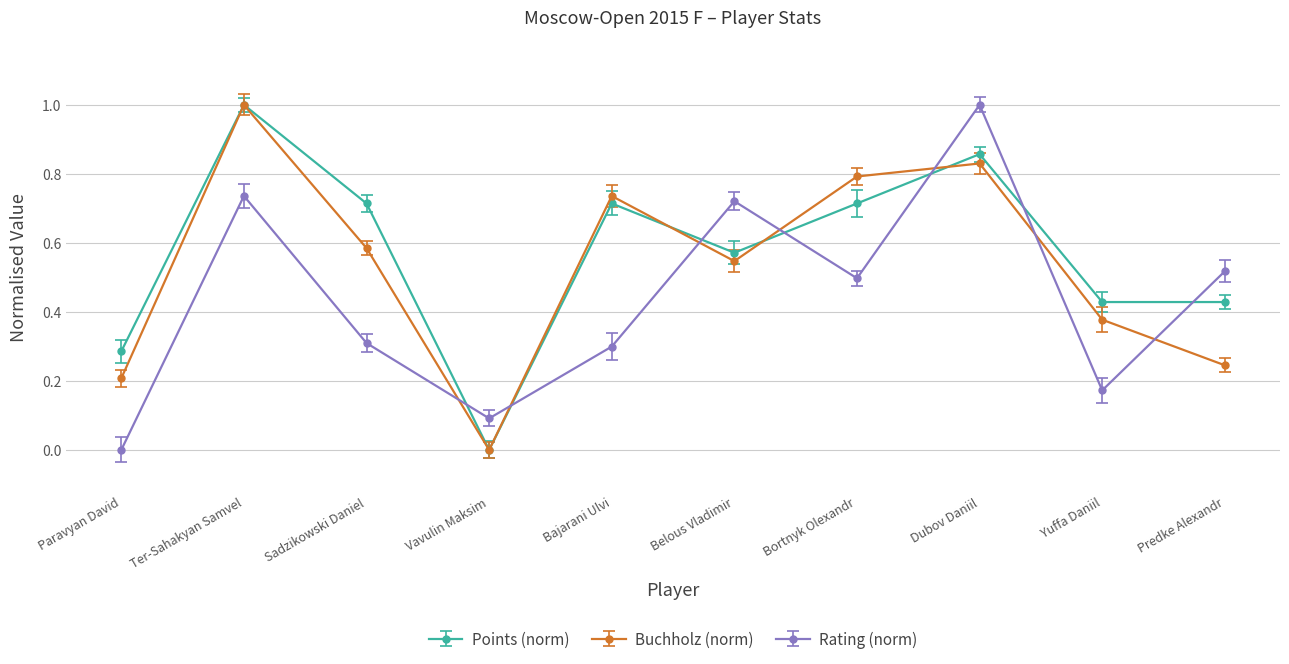

How many interior local peaks does the Buchholz (norm) series have?

3